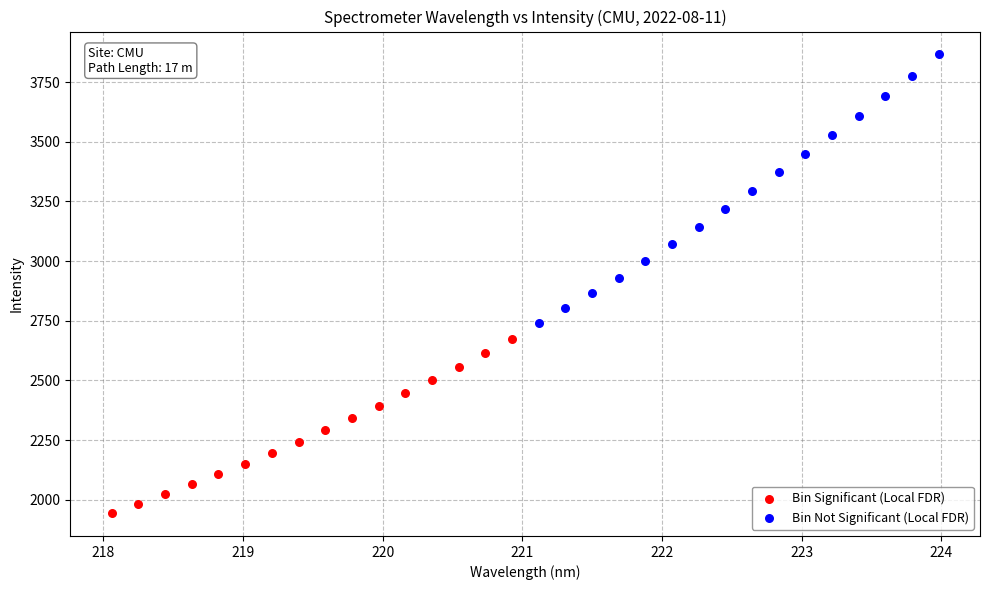

Which series has the largest Y range (max minus min)?

Bin Not Significant (Local FDR)